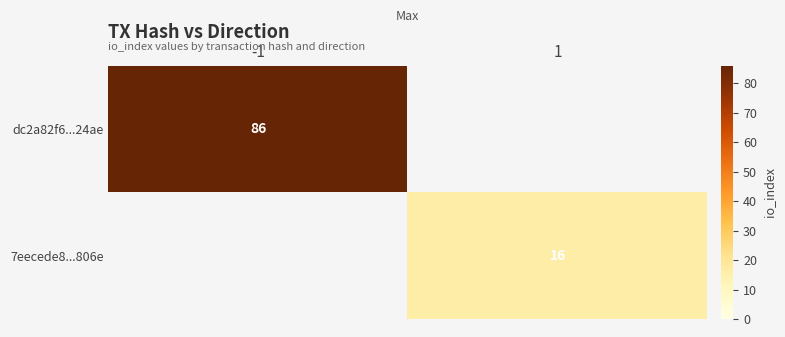

How many categories are shown in the chart?

2